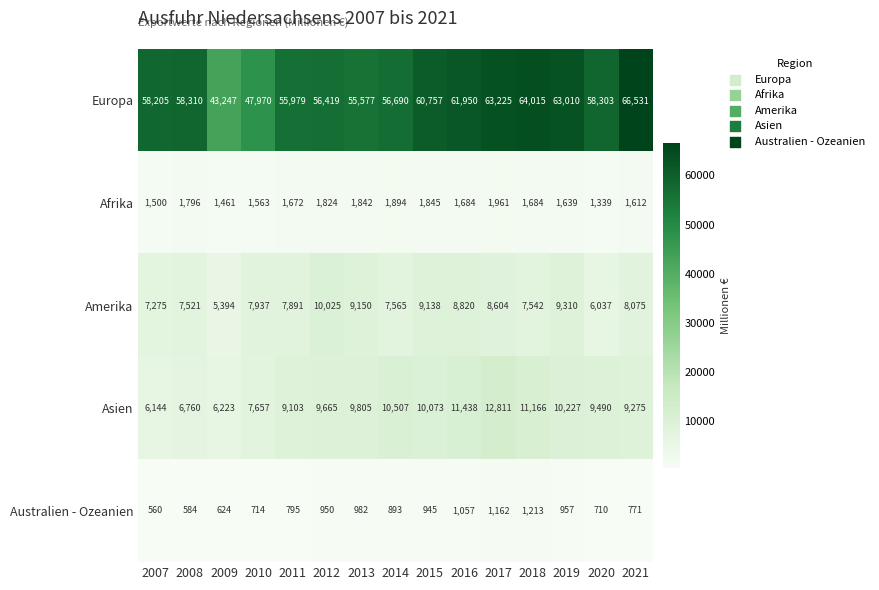

Rank the series at 2008 from lowest to highest value.

Australien - Ozeanien, Afrika, Asien, Amerika, Europa